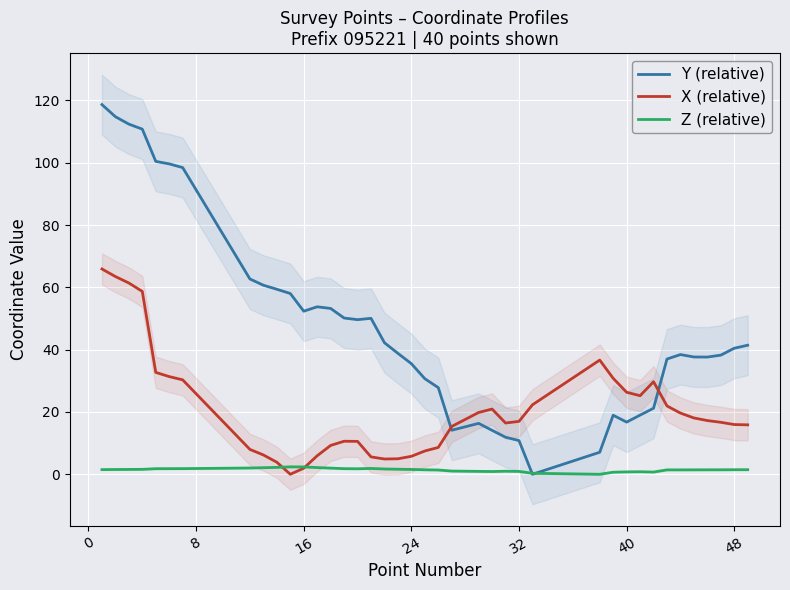

What is the maximum value for X (relative)?

65.9